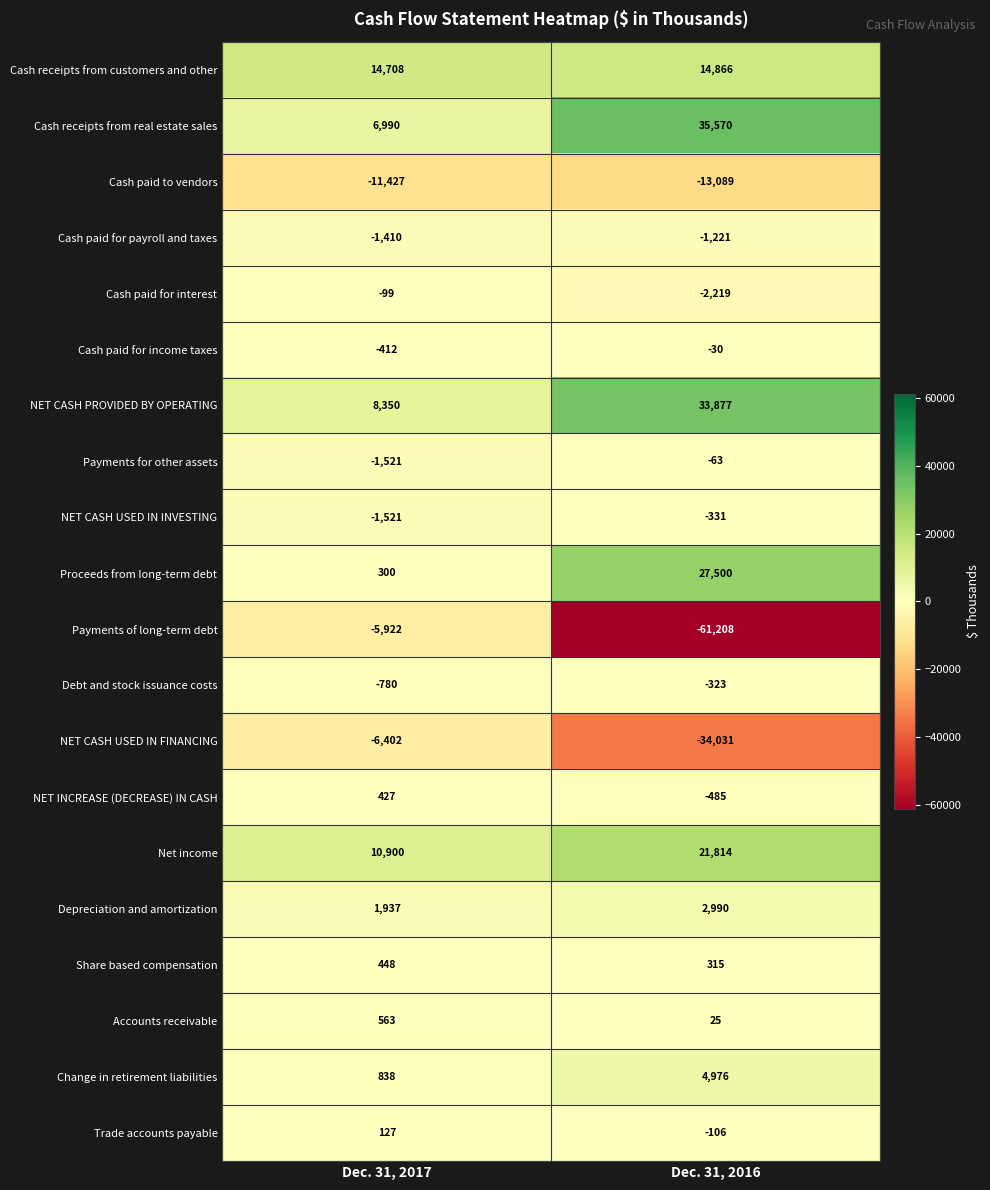

At which label is Payments of long-term debt closest to -33565?

Dec. 31, 2017